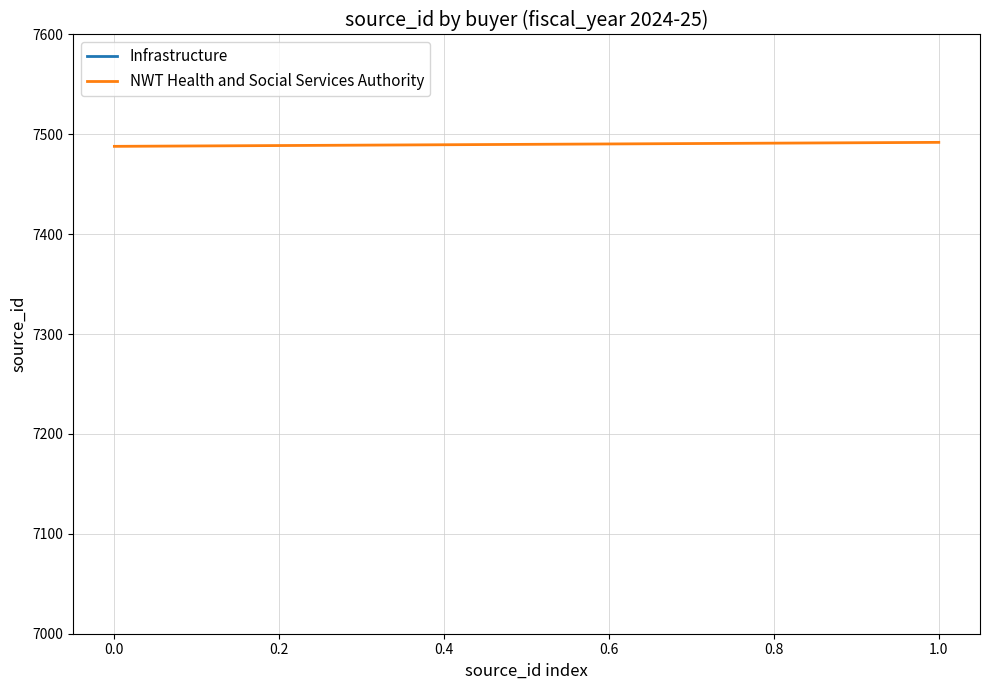

What is the minimum value shown in the chart?

7488